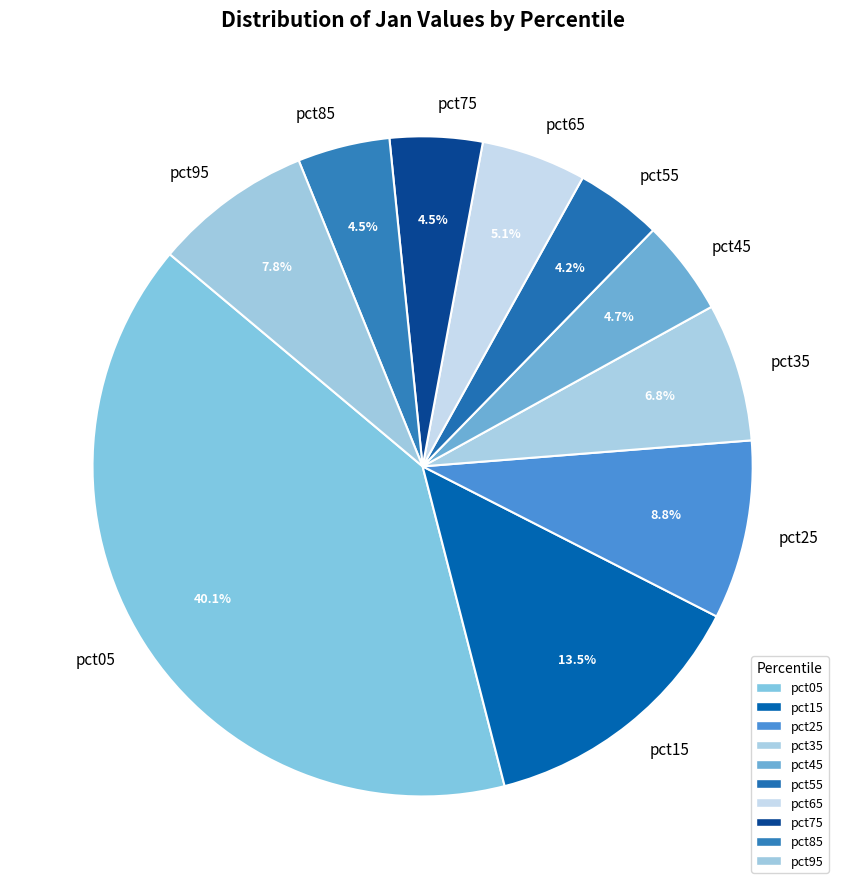

Combined, what portion of the pie is pct35 and pct85?

11.3%